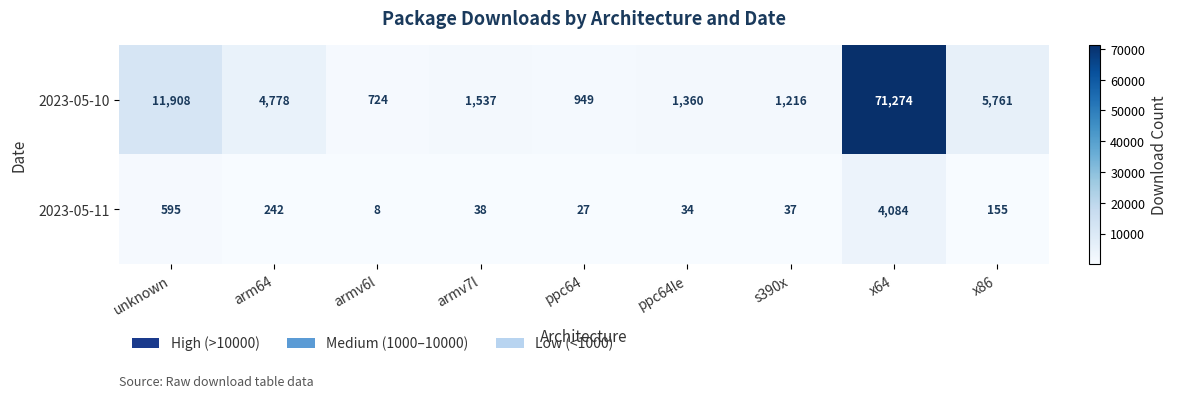

True or false: 2023-05-11 has a value of 242 at arm64.

True